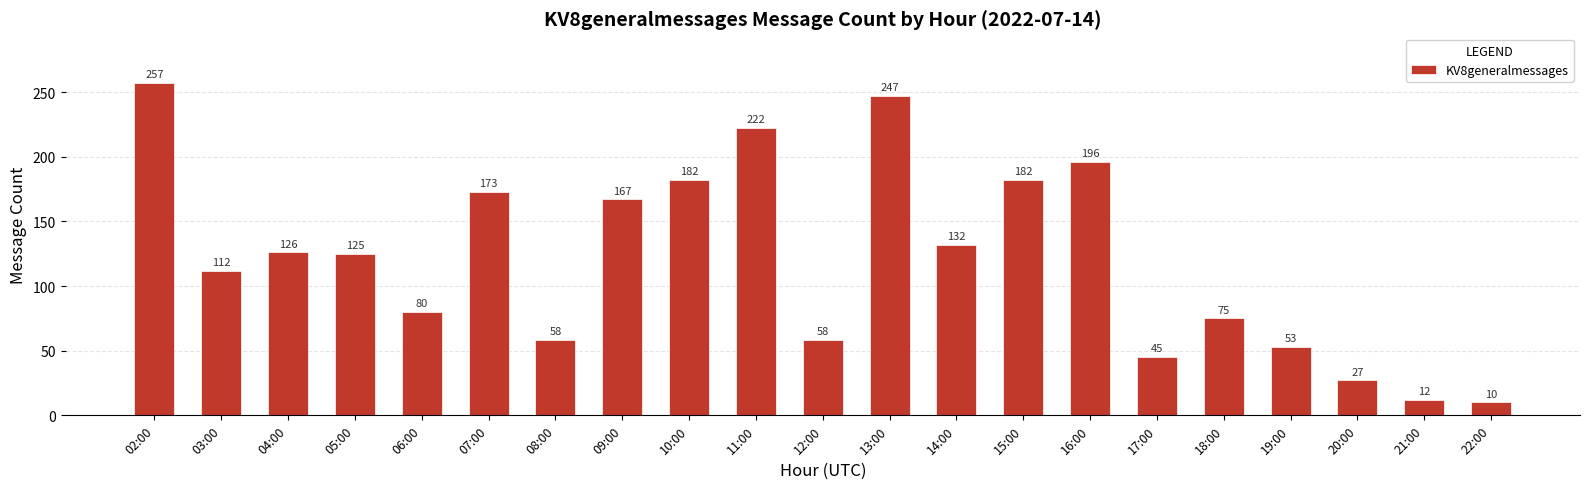

What is the value of the 14th bar from the left?

182